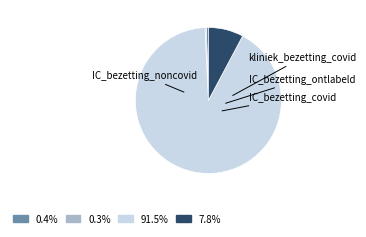

Combined, do kliniek_bezetting_covid and IC_bezetting_ontlabeld account for over 50%?

No